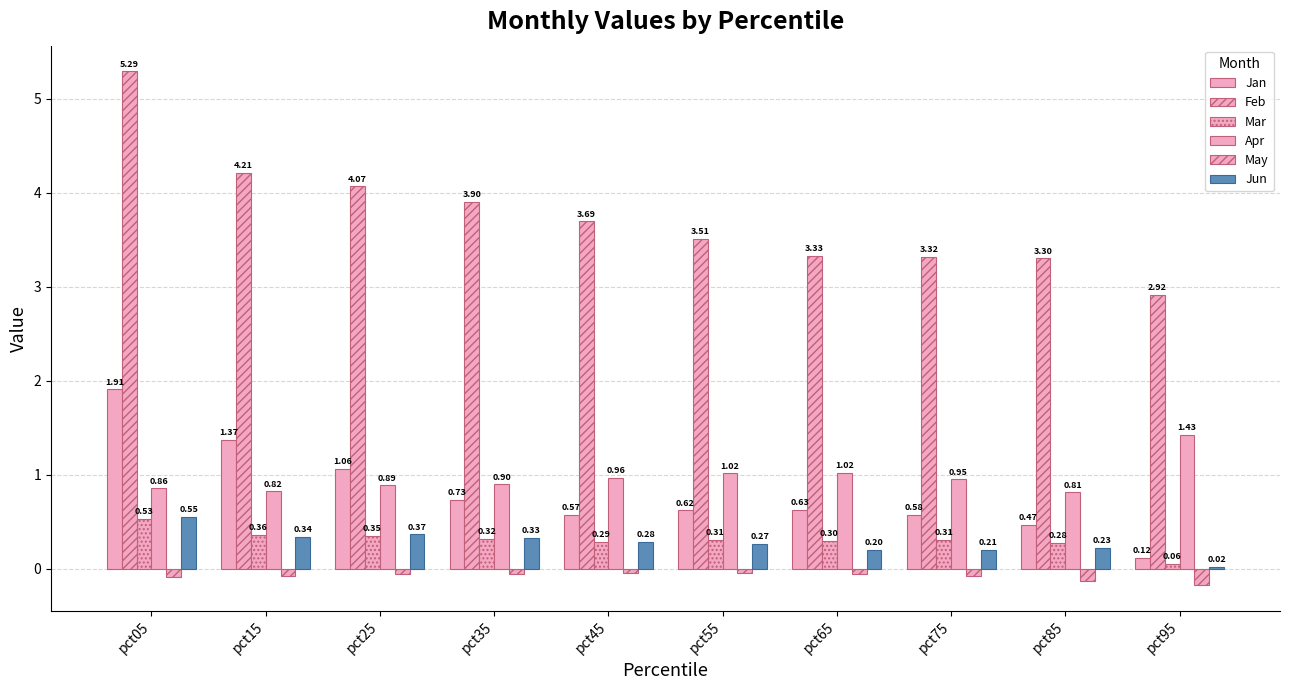

At which category is the sum across all series the highest?

pct05